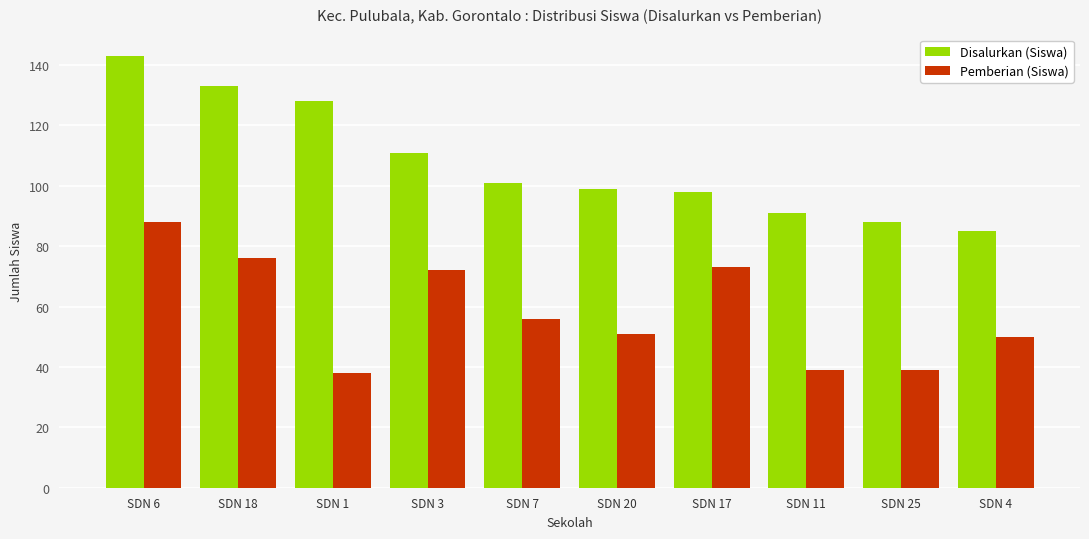

What is the smallest value displayed?

38